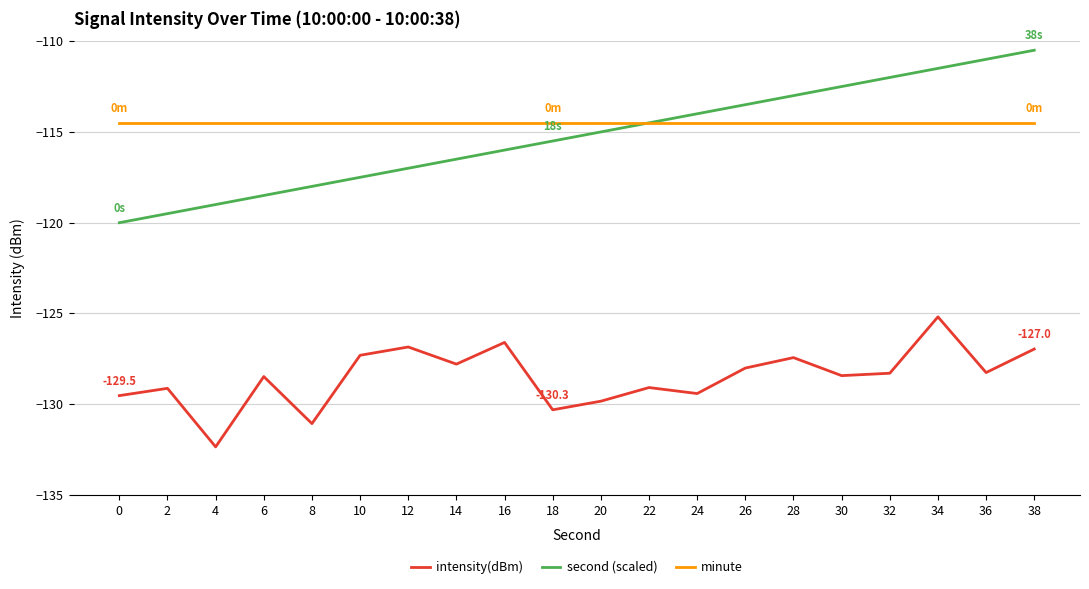

What is the approximate value of intensity(dBm) at 36?

-128.3